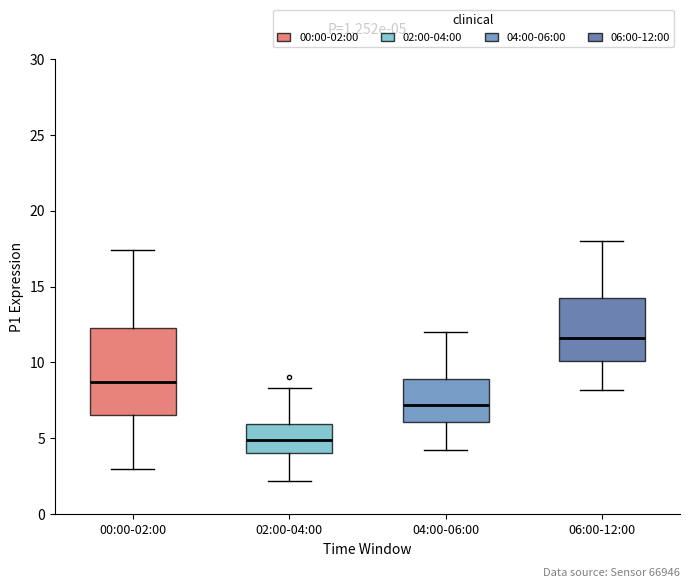

Which box's median line is the lowest?

02:00-04:00